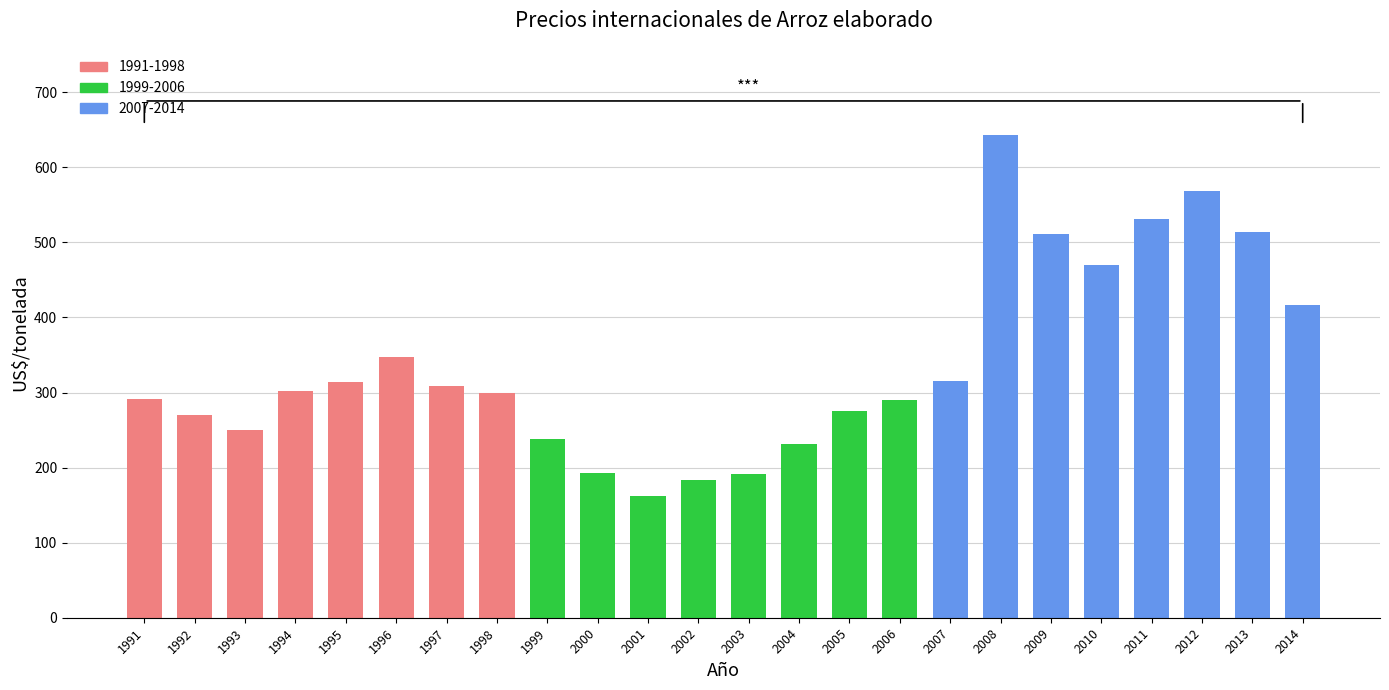

How many values are below 302?

12